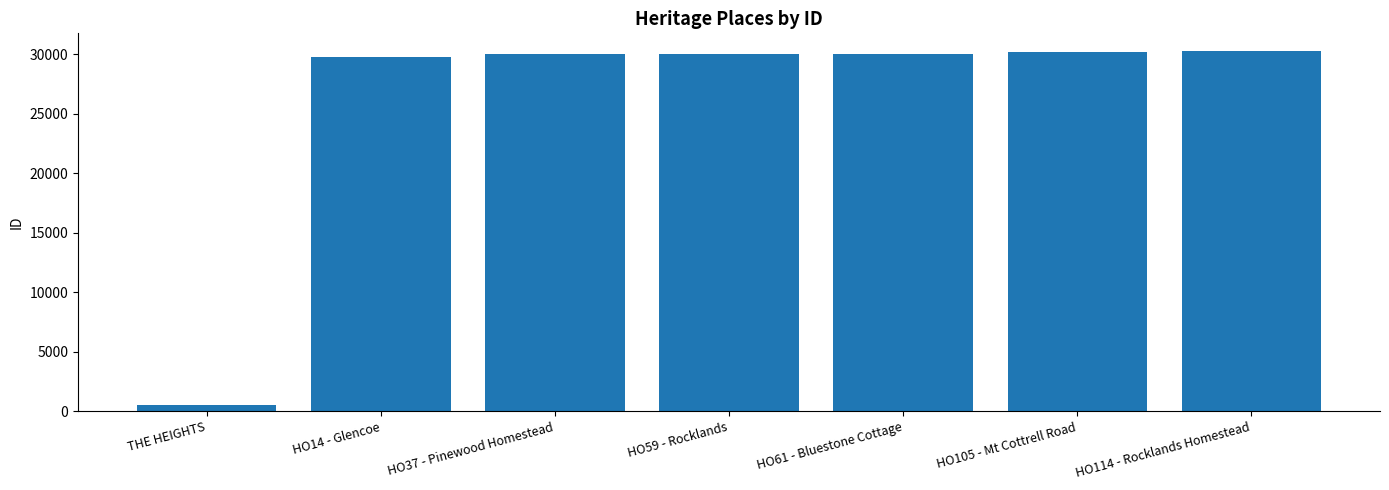

Is it true that the value at HO37 - Pinewood Homestead is 49912?

False